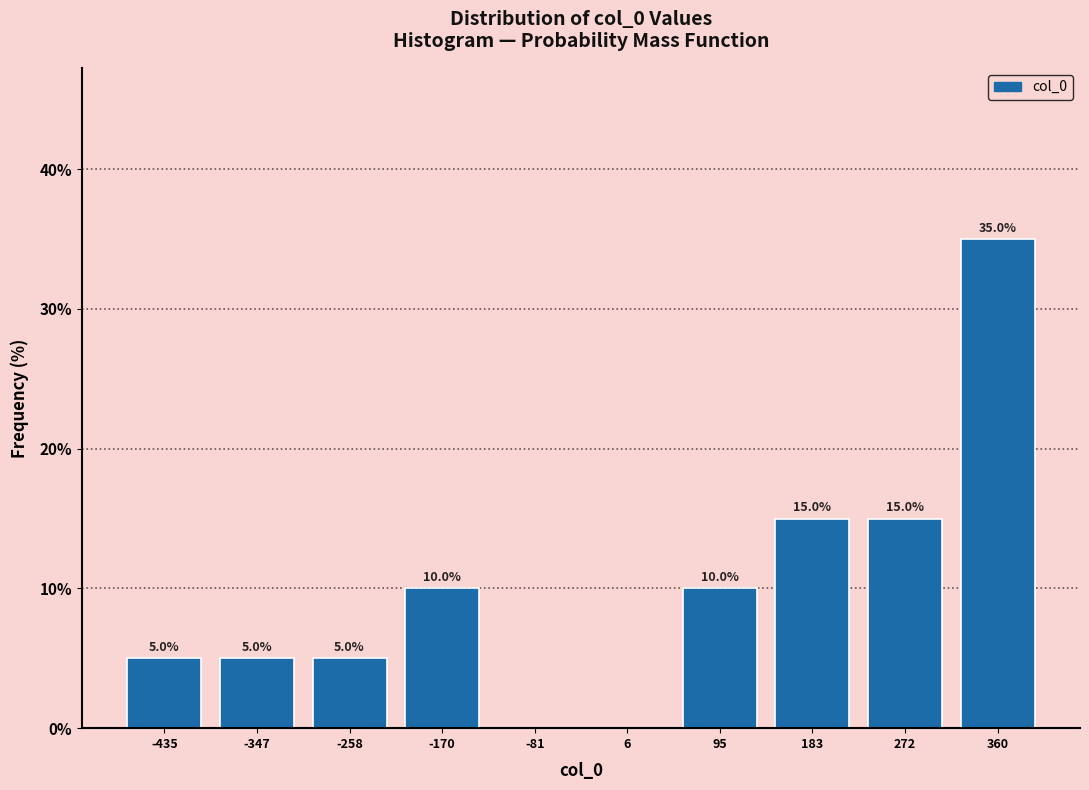

Over which range of the x-axis is the bar tallest?

320 to 410